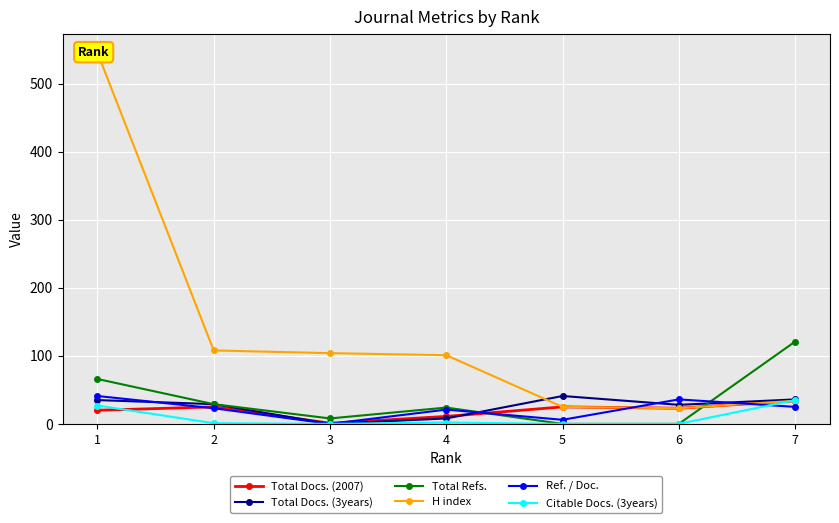

What are all the series names shown in the legend?

Total Docs. (2007), Total Docs. (3years), Total Refs., H index, Ref. / Doc., Citable Docs. (3years)